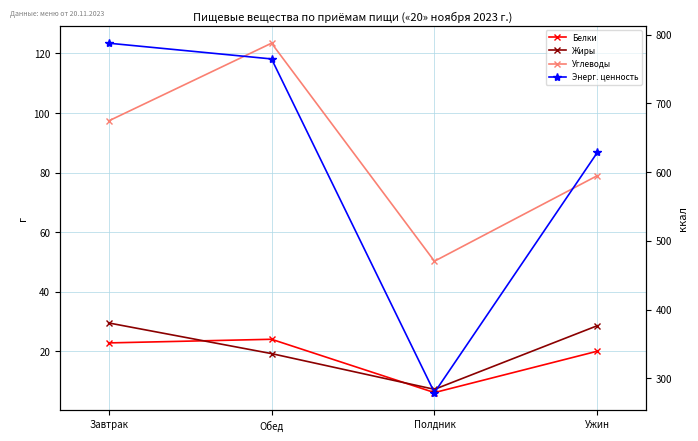

What is the label of the 4th point from the right?

Завтрак